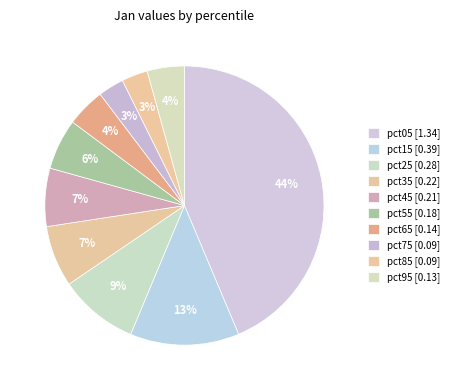

Does pct55 represent more than half of the total?

No